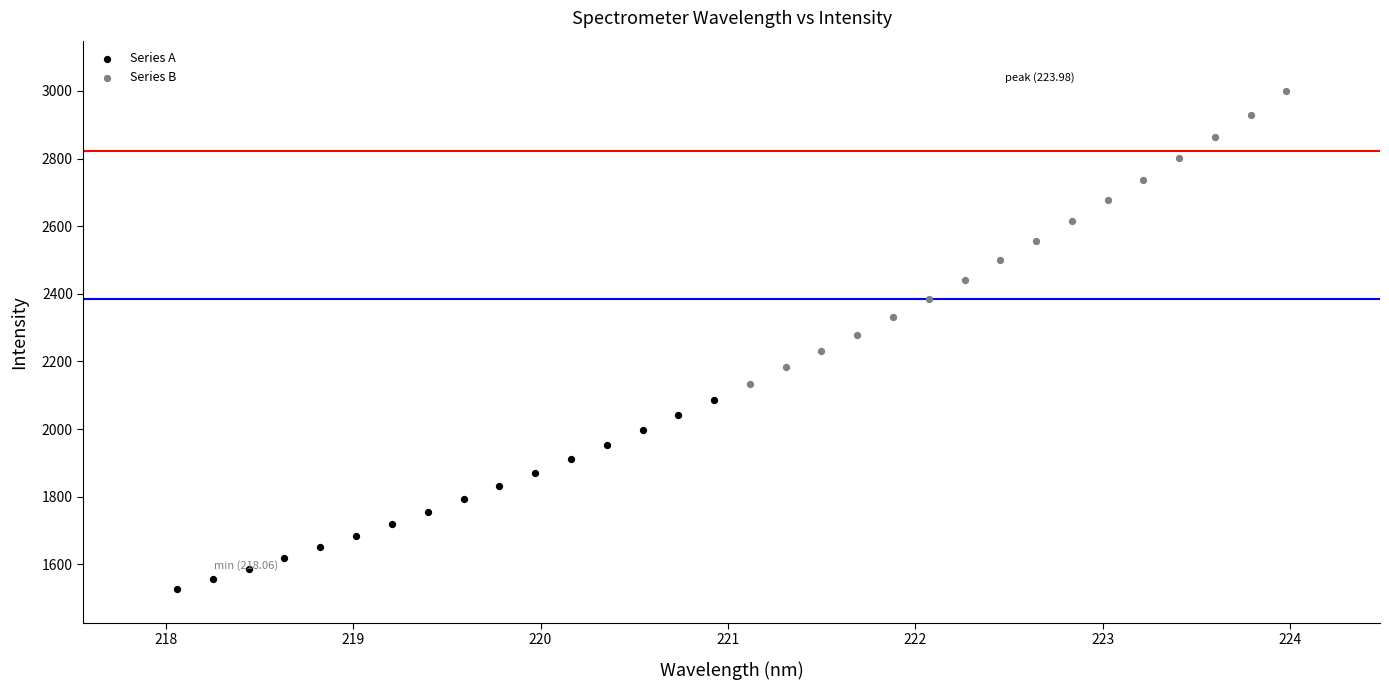

Which series reaches the maximum Y coordinate?

Series B